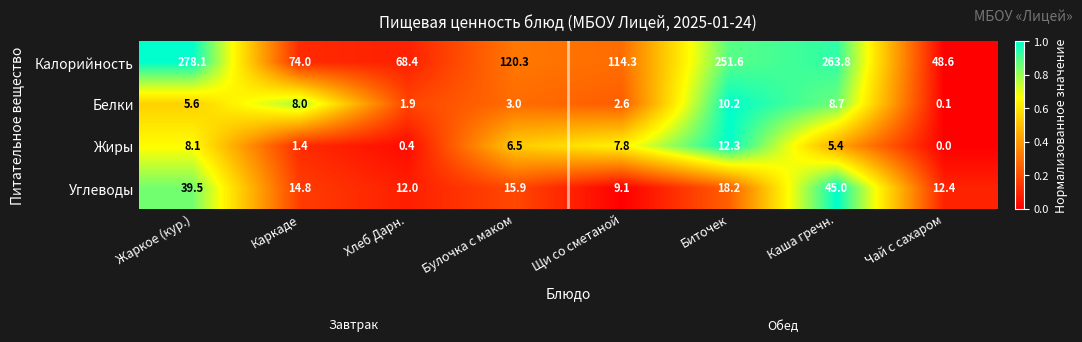

What is the sum of all Белки values?

40.1